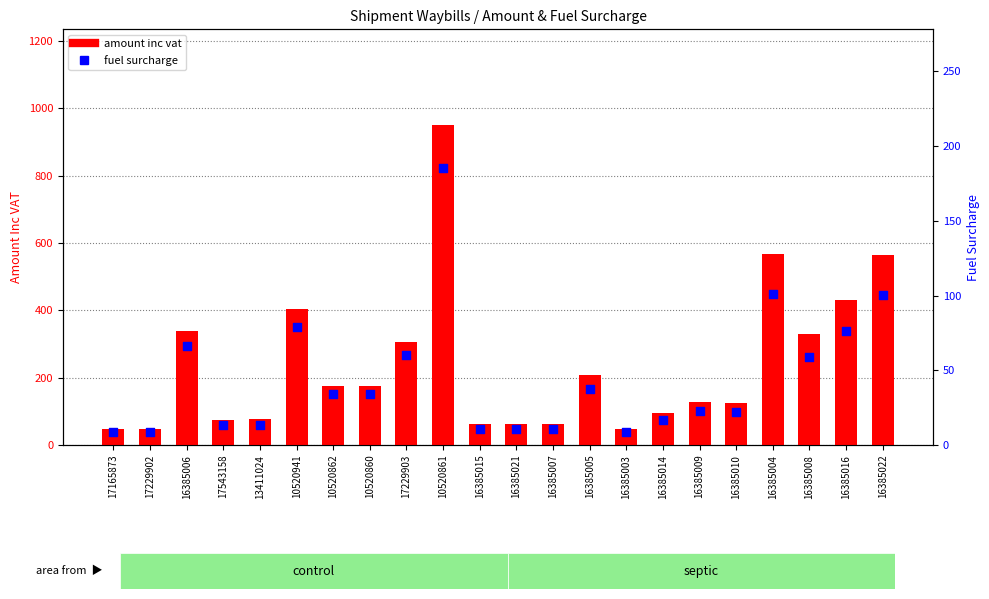

Which series has the largest Y range (max minus min)?

amount inc vat